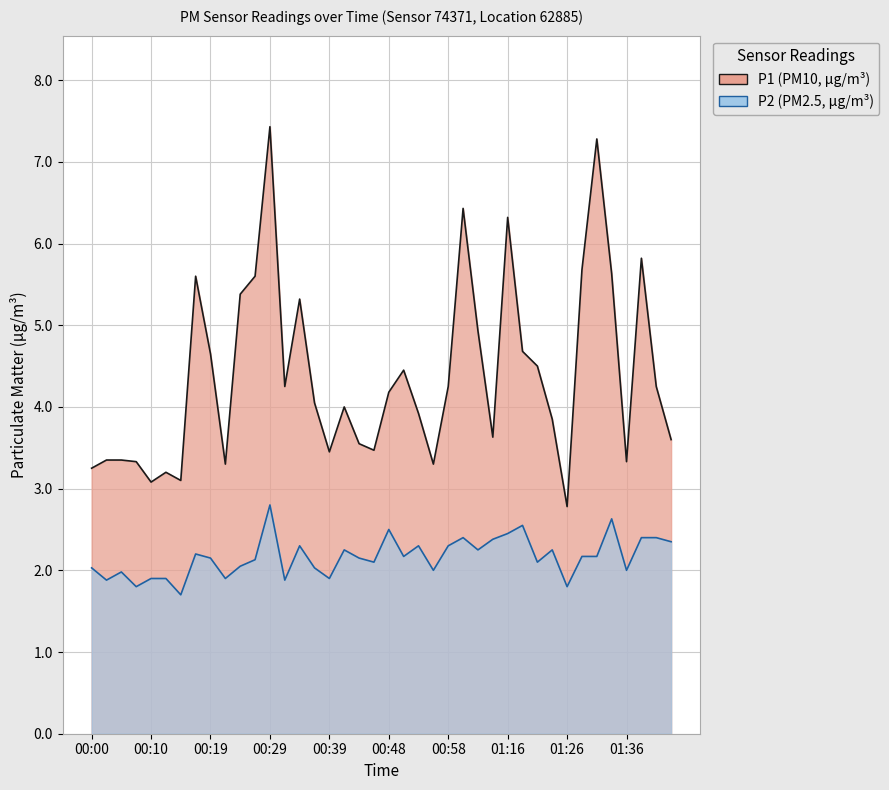

List the series in order of their peak value, highest first.

P1, P2